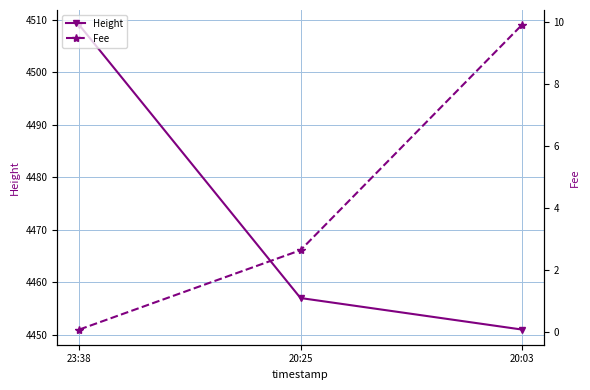

What is the difference between the second highest and minimum values in the Height series?

6